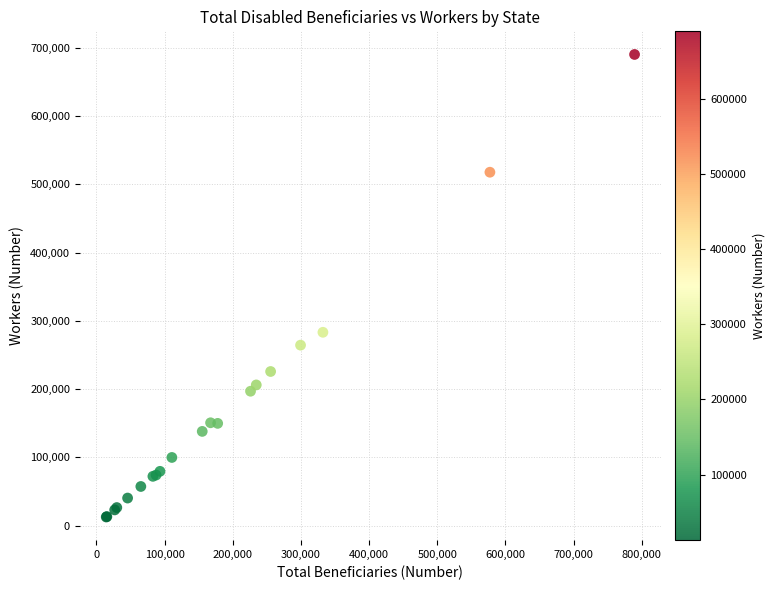

What Y value in the scatter plot is closest to 351416?

283252